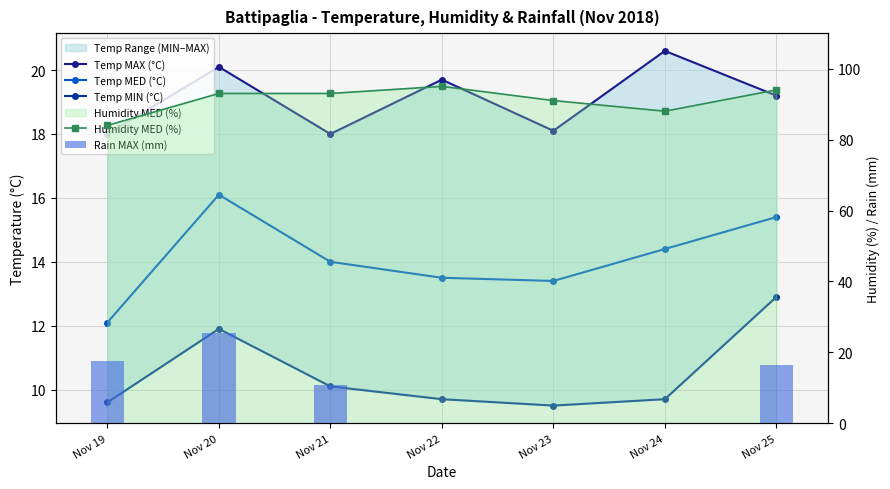

List the labels in order of Rain MAX (mm) value, largest first.

Nov 20, Nov 19, Nov 25, Nov 21, Nov 22, Nov 23, Nov 24